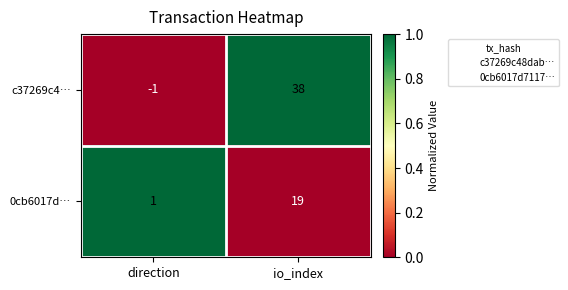

What is the difference between the highest and lowest values at io_index?

19